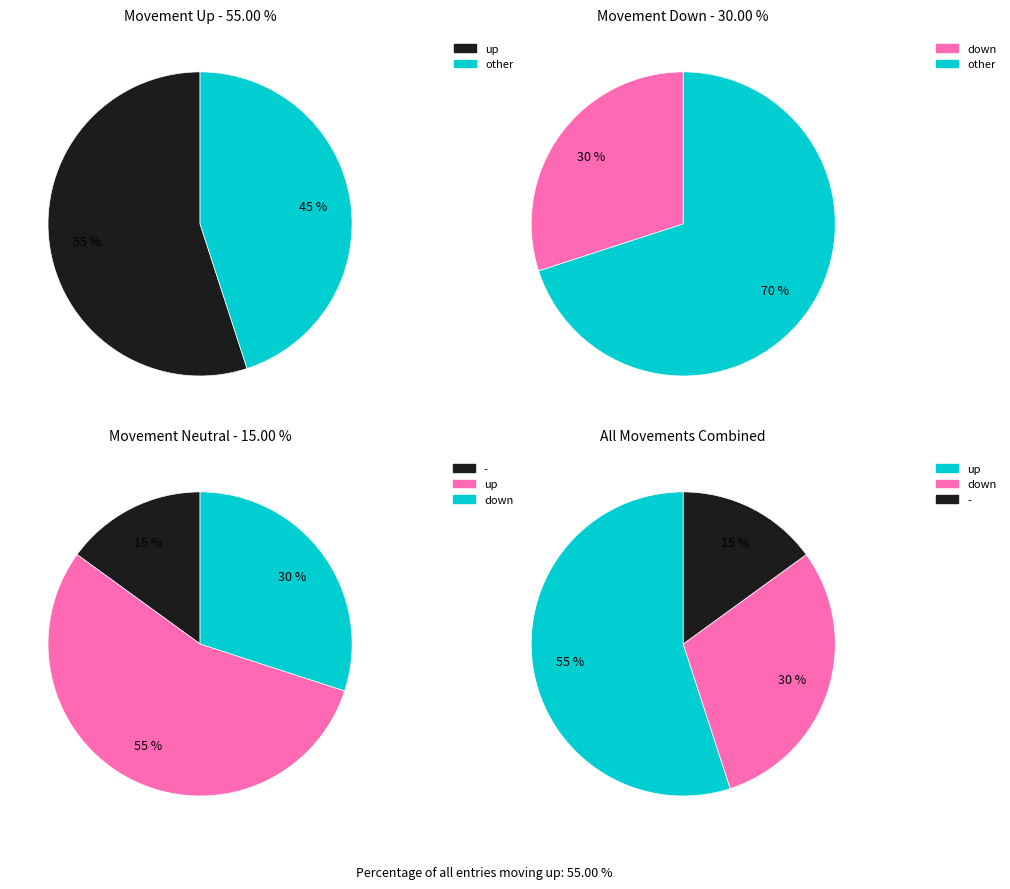

Combined, what portion of the pie is - and down?

45.0%